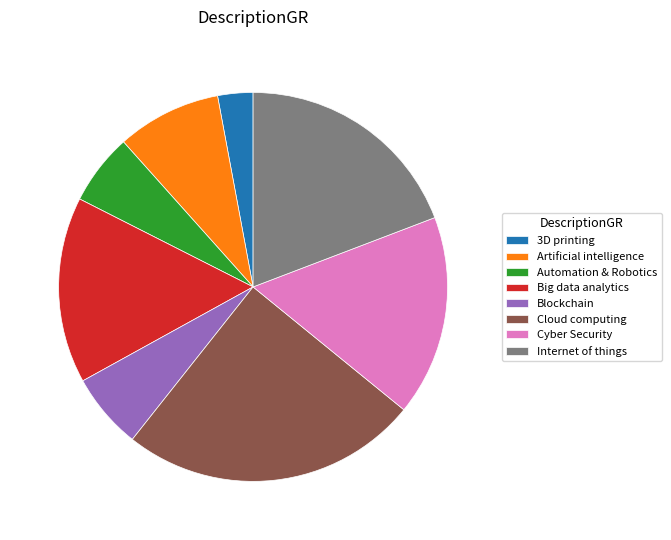

Which slice is the smallest?

3D printing